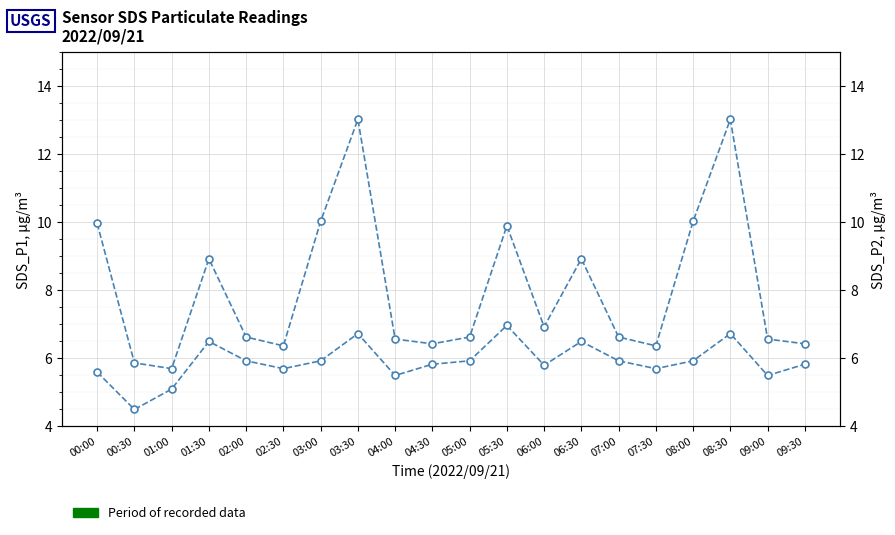

Rank the categories by SDS_P2 value from lowest to highest.

00:30, 01:00, 04:00, 09:00, 00:00, 02:30, 07:30, 06:00, 04:30, 09:30, 02:00, 03:00, 05:00, 07:00, 08:00, 01:30, 06:30, 03:30, 08:30, 05:30